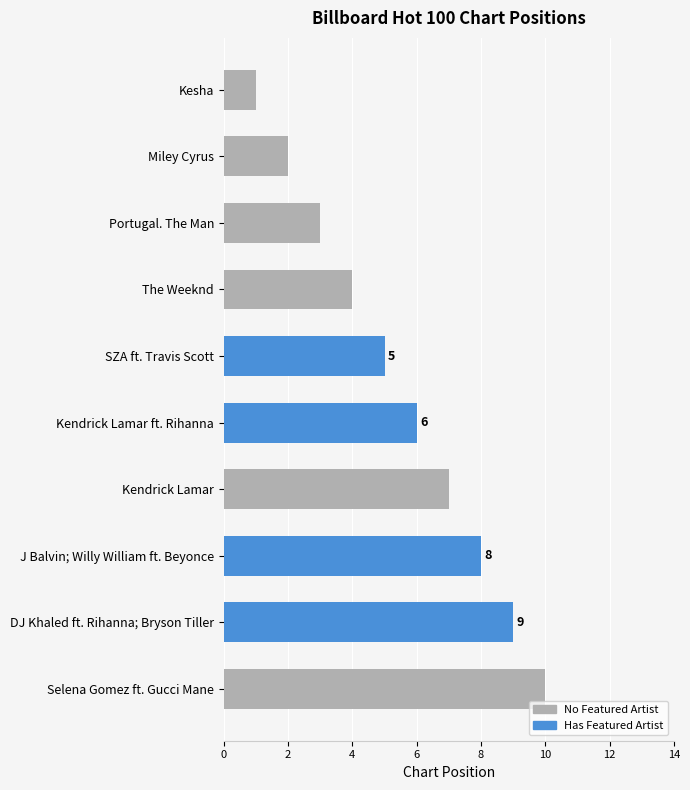

What is the average value?

6